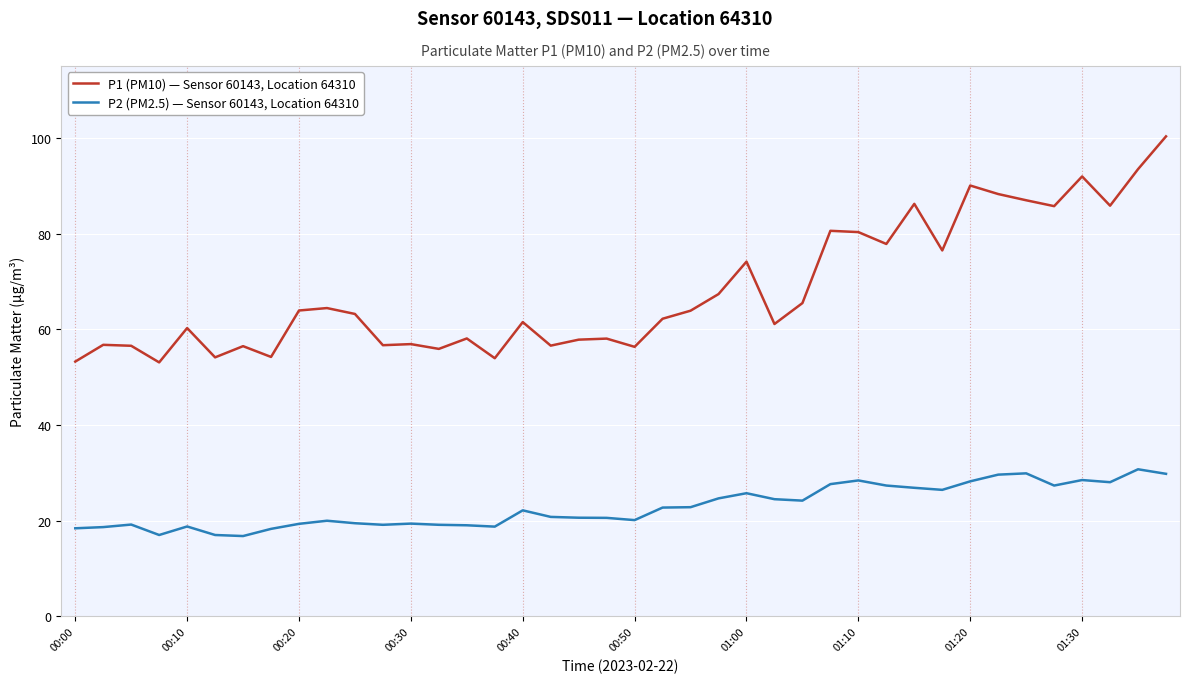

True or false: P2 (PM2.5) — Sensor 60143, Location 64310 and P1 (PM10) — Sensor 60143, Location 64310 cross at least once.

False